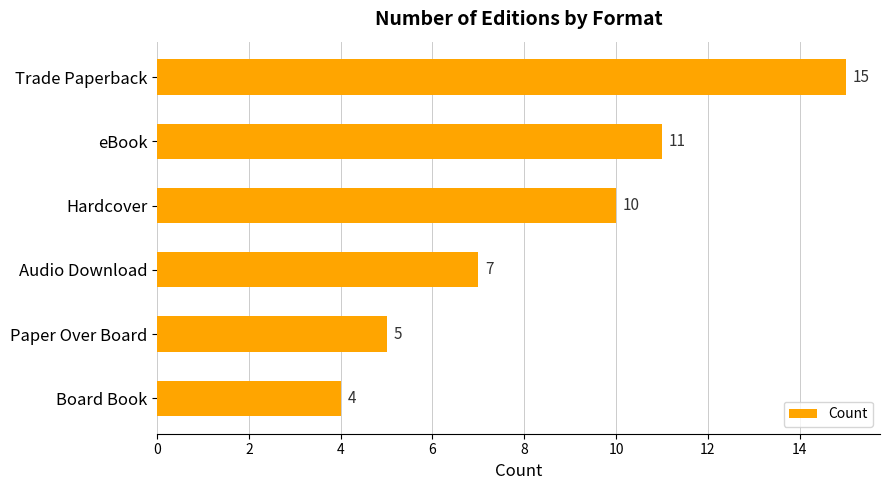

List the labels in order of value, largest first.

Trade Paperback, eBook, Hardcover, Audio Download, Paper Over Board, Board Book